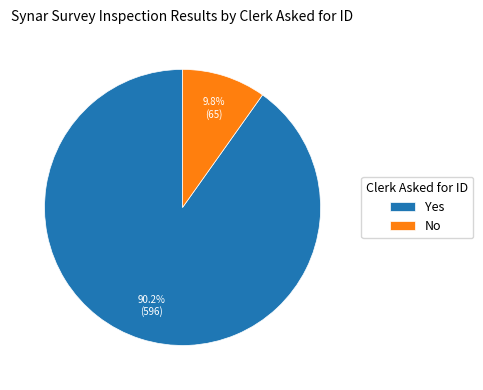

Rank the categories by value from highest to lowest.

Yes, No